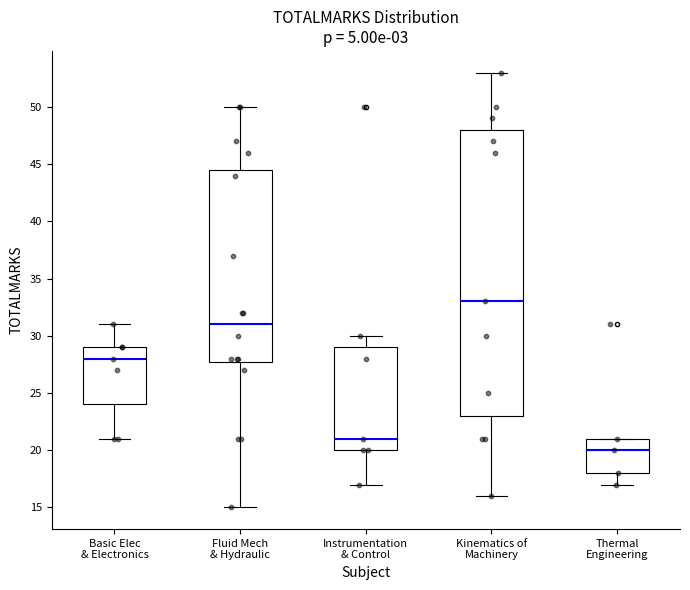

Where is the lower edge of the box for Thermal Engineering on the y-axis? The values are not printed on the chart, so give them approximately, as read against the axis.

18.0